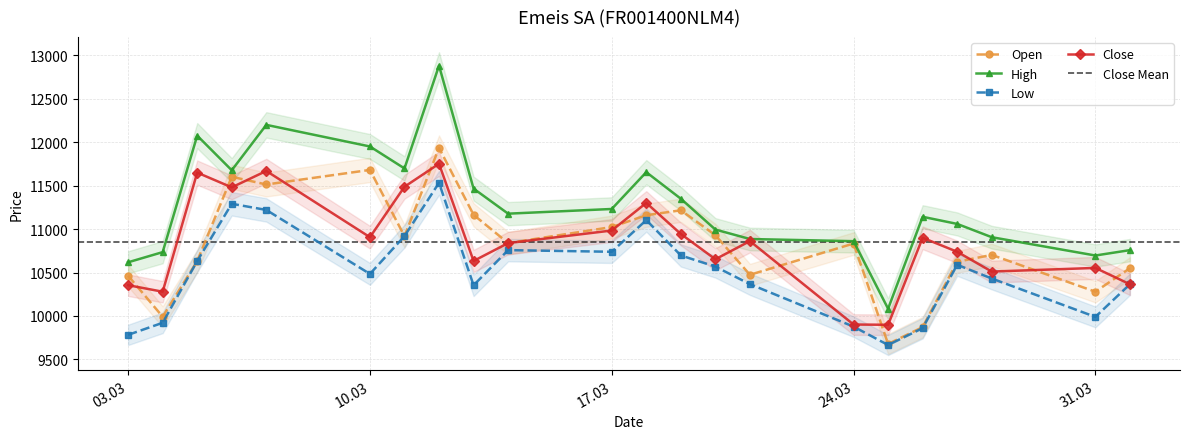

Reading left to right, list all the values displayed in this chart.

Open: 10463	9991	10632	11603	11514	11682	10919	11936	11165	10839	11024	11160	11217	10930	10474	10834	9677	9871	10624	10703	10279	10550
High: 10618	10735	12077	11678	12201	11952	11699	12883	11467	11178	11232	11656	11350	10995	10886	10861	10083	11142	11060	10907	10696	10758
Low: 9782	9921	10632	11292	11221	10484	10919	11534	10353	10758	10739	11104	10697	10568	10366	9877	9665	9859	10589	10431	9989	10365
Close: 10354	10279	11651	11481	11670	10907	11488	11753	10633	10839	10984	11302	10944	10653	10862	9901	9898	10900	10739	10511	10553	10365